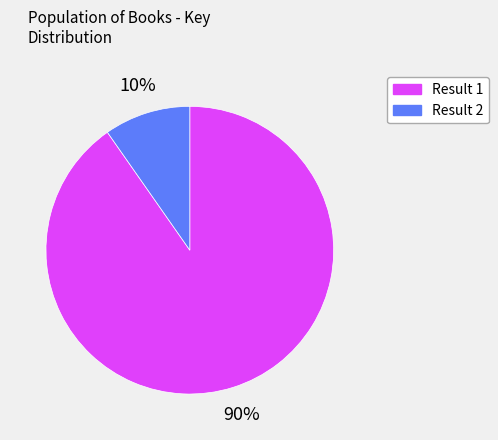

To the nearest percent, what is the average slice percentage?

50%